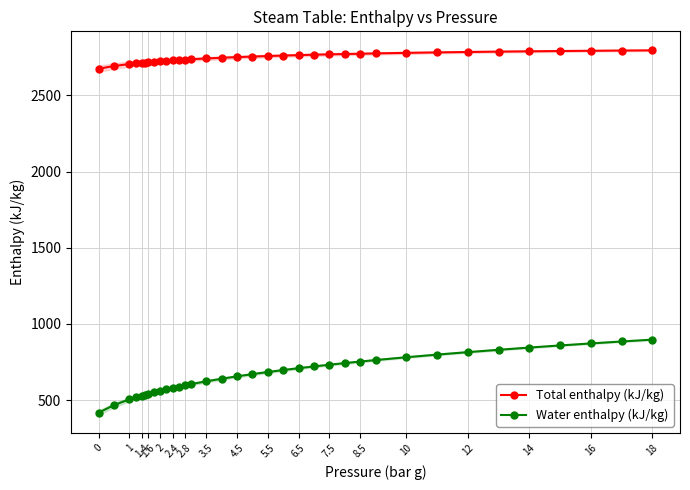

True or false: Water enthalpy (kJ/kg) and Total enthalpy (kJ/kg) cross at least once.

False